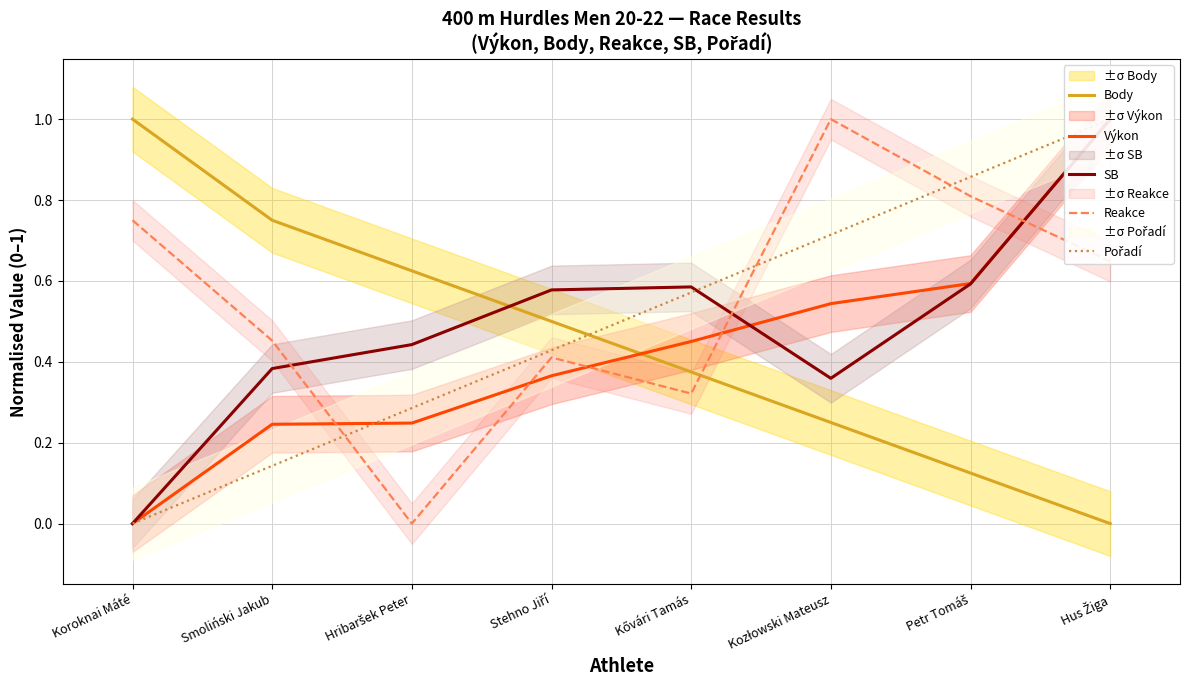

Reading left to right, list all the values displayed in this chart.

Body: 1.0	0.8	0.6	0.5	0.4	0.2	0.1	0.0
Výkon: 0.0	0.2	0.2	0.4	0.5	0.5	0.6	1.0
SB: 0.0	0.4	0.4	0.6	0.6	0.4	0.6	1.0
Reakce: 0.8	0.5	0.0	0.4	0.3	1.0	0.8	0.6
Pořadí: 0.0	0.1	0.3	0.4	0.6	0.7	0.9	1.0